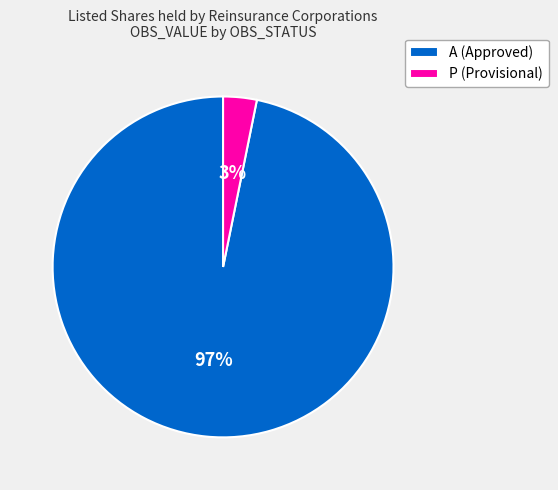

True or false: A (Approved) accounts for 97% of the total.

True